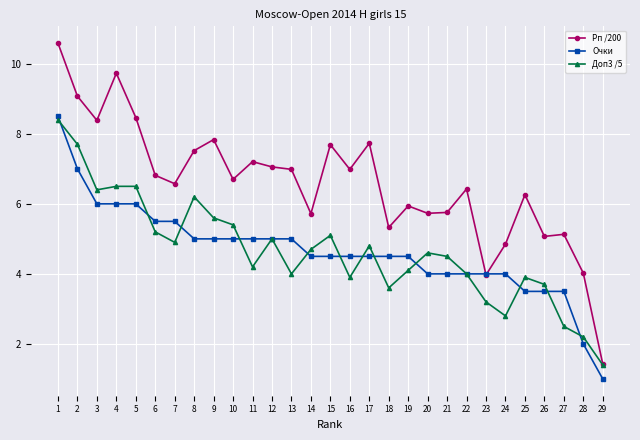

True or false: Доп3 /5 has a value of 2.5 at 27.

True